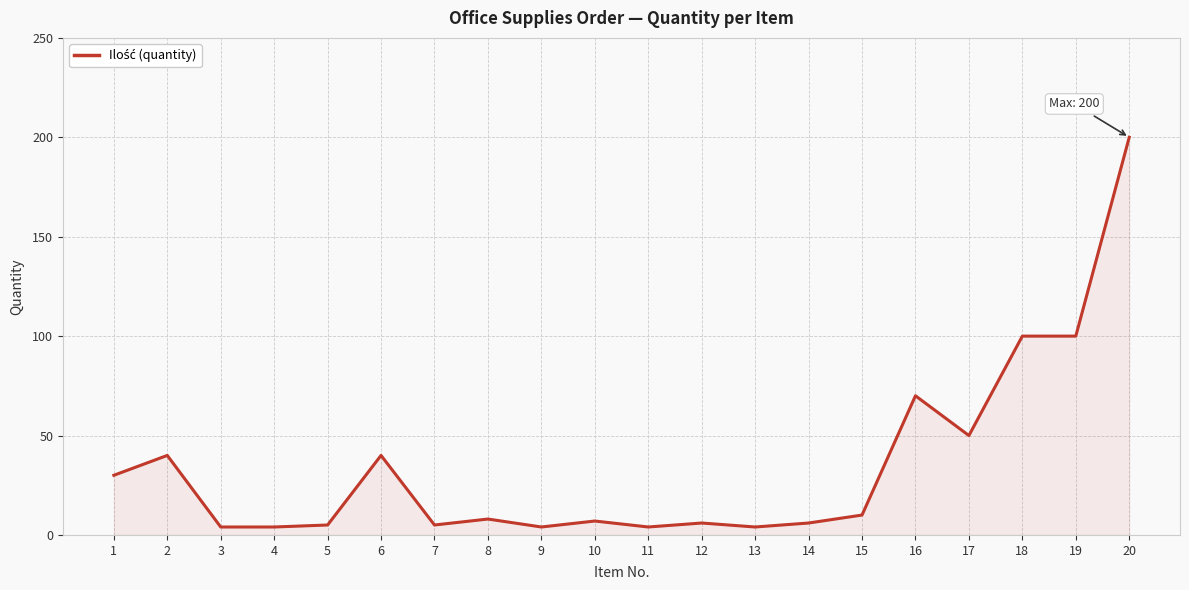

Which category has the highest value across all series?

20